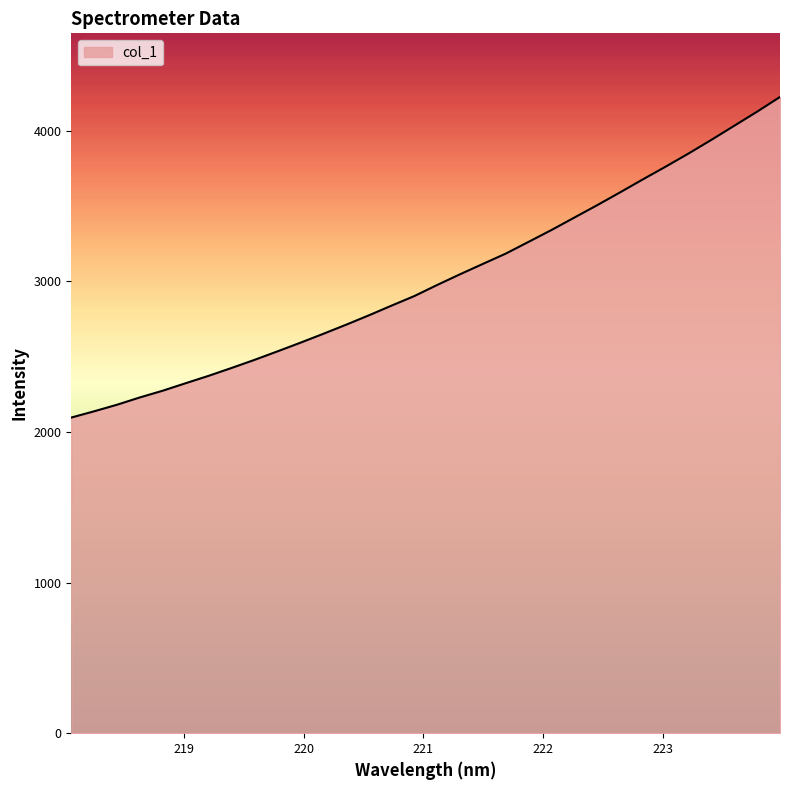

True or false: the data has more than 0 interior local peaks.

False